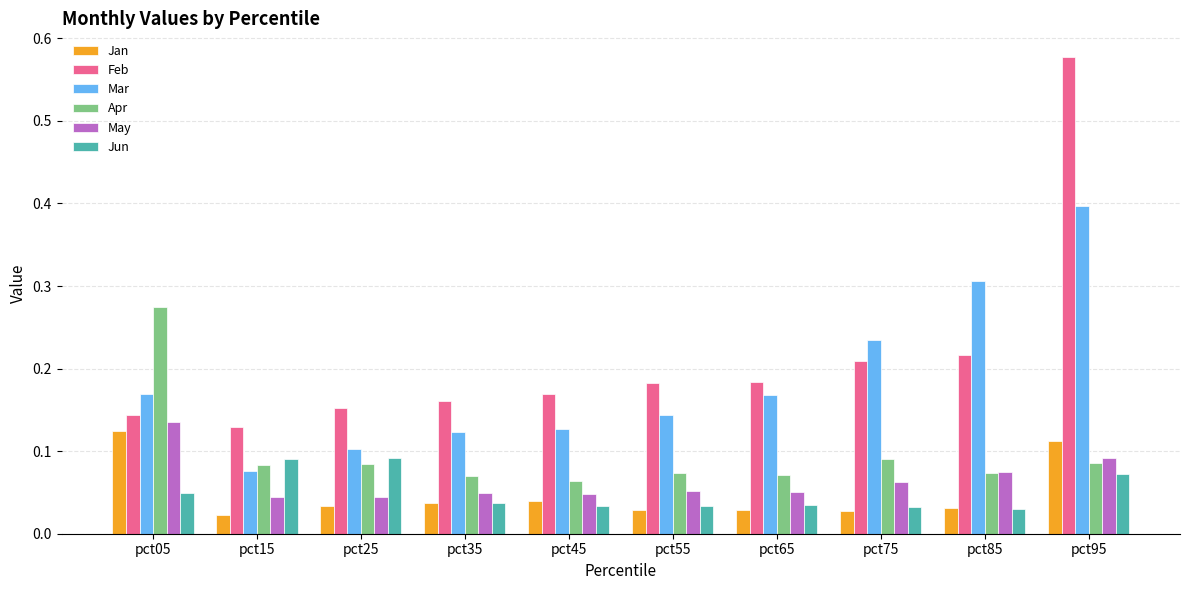

Which series changed the most between pct25 and pct45?

Jun